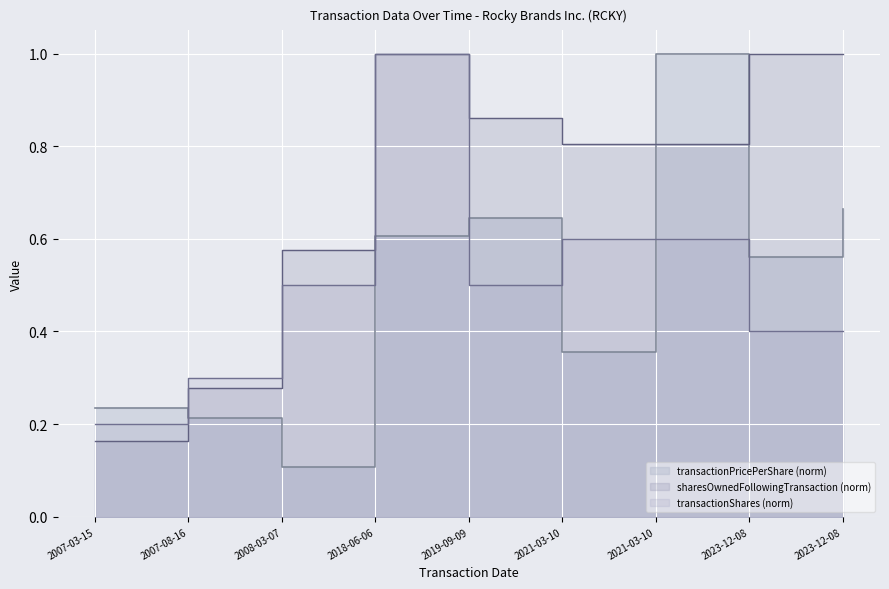

The value of sharesOwnedFollowingTransaction at 2008-03-07 is 0.9. True or false?

False